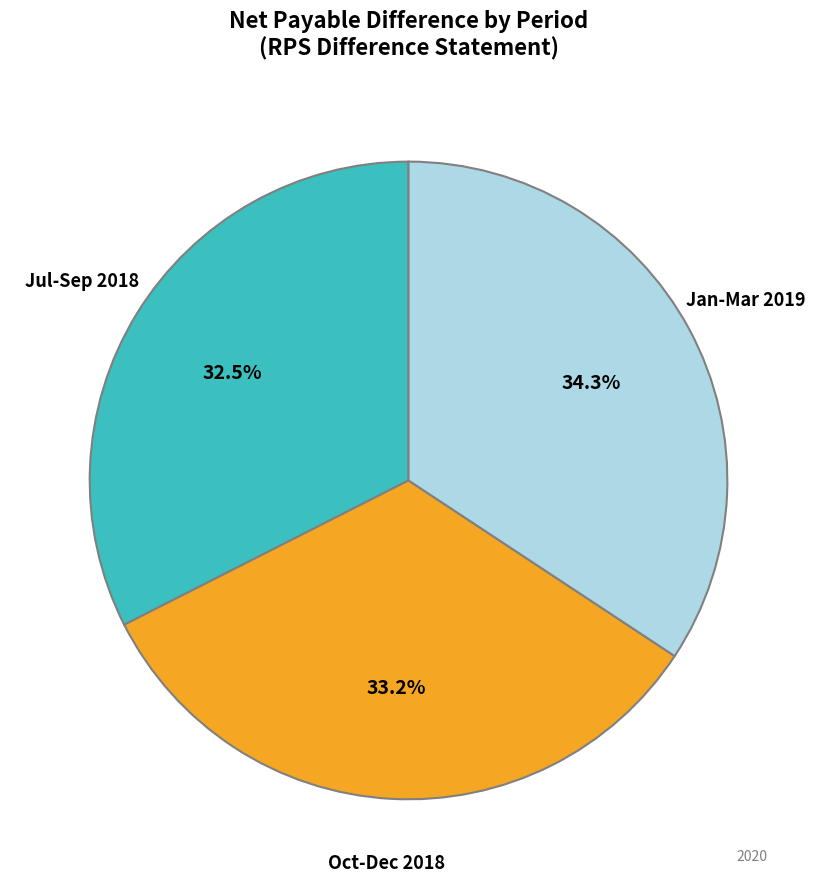

Is there any slice that represents more than half of the pie?

No